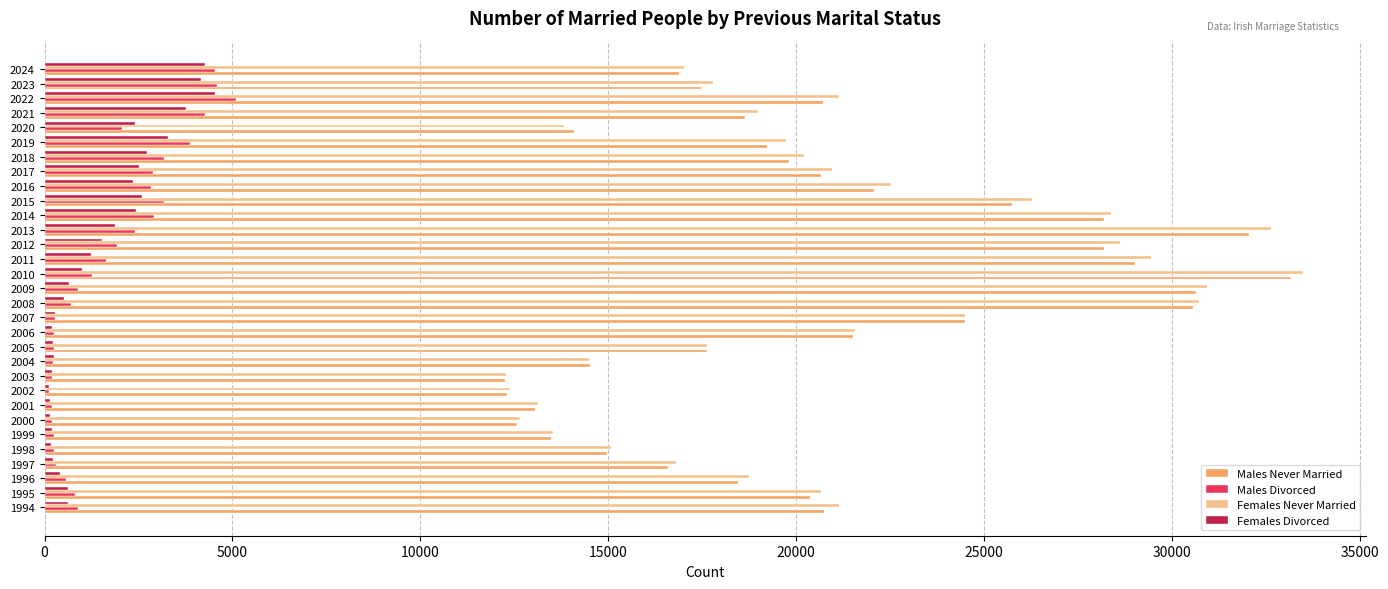

What is the greatest value displayed?

33491